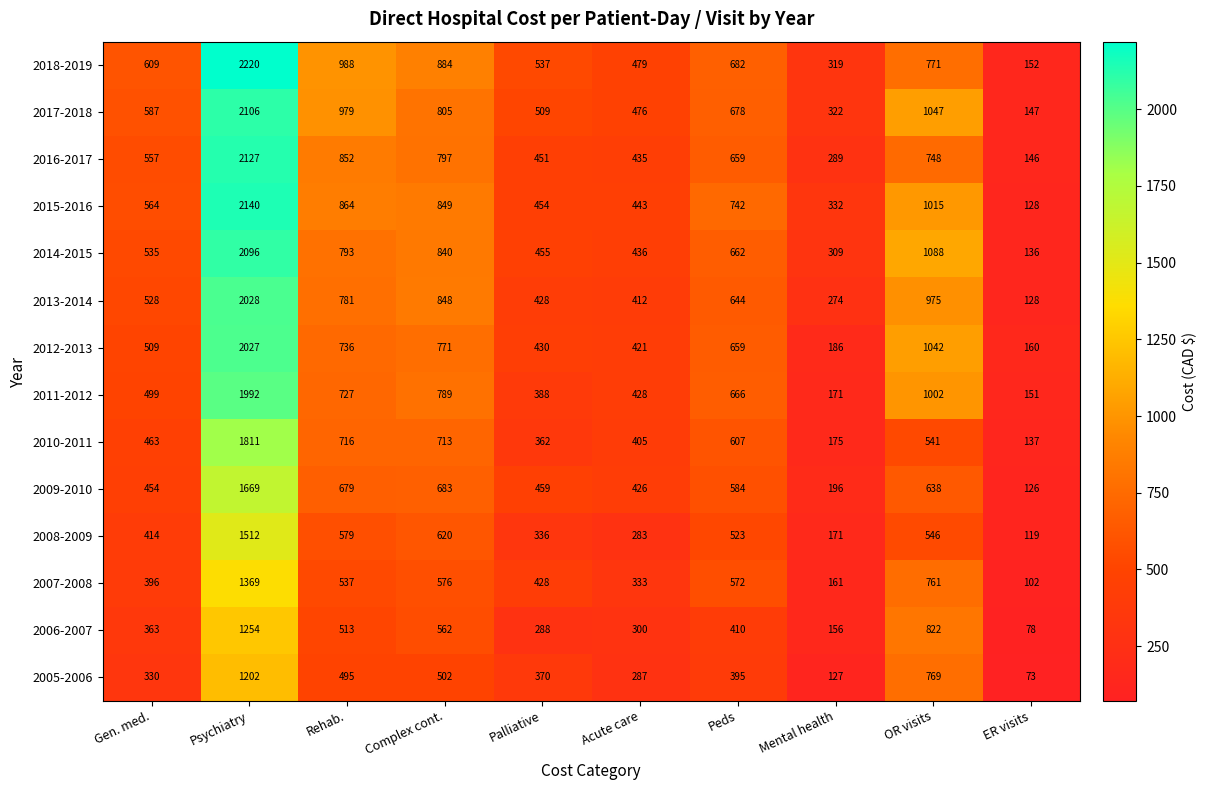

True or false: 2015-2016 has a value of 128 at ER visits.

True